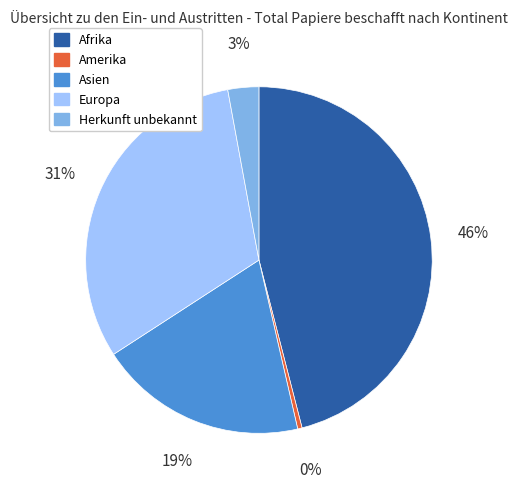

Count the number of slices in the pie.

5